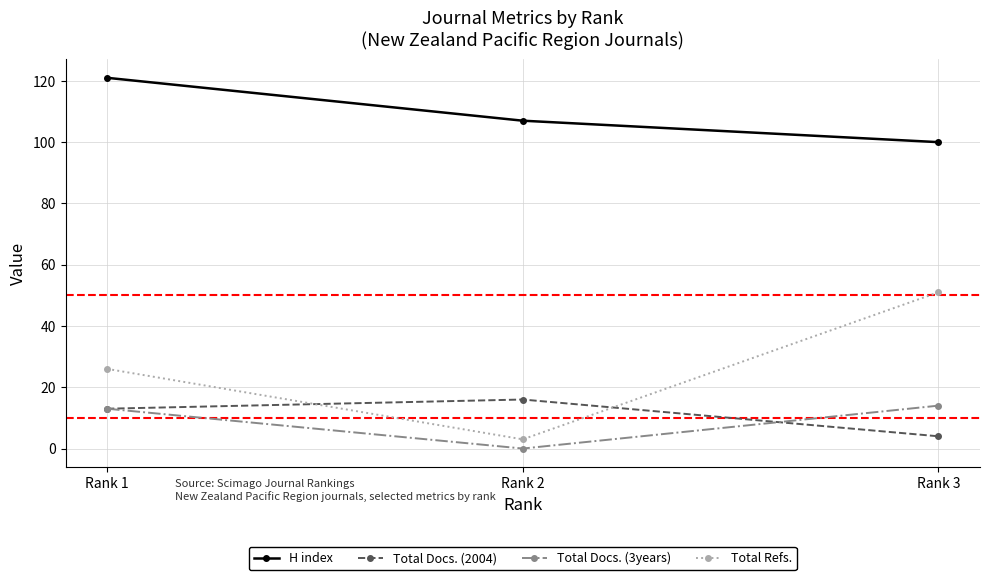

At how many categories does at least one series exceed 84?

3